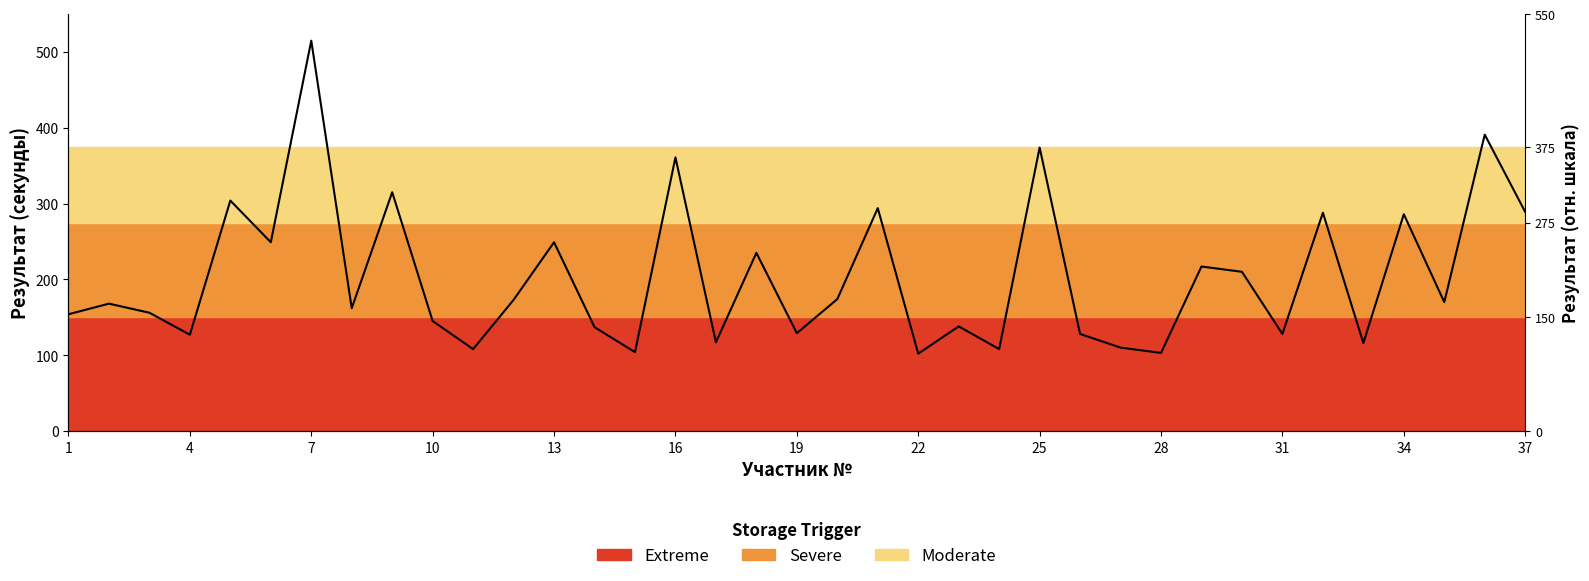

Reading left to right, extract all data points from this chart.

154	168	156	127	304	249	515	162	315	145	108	173	249	137	104	361	117	235	129	174	294	102	138	108	374	128	110	103	217	210	128	288	116	286	170	391	289